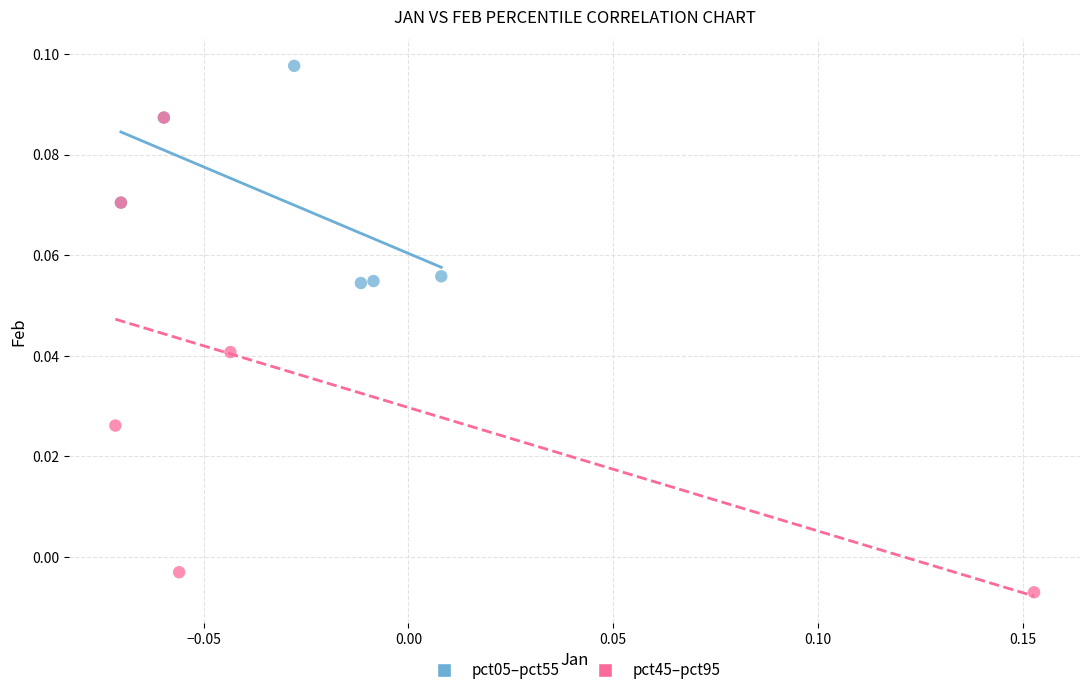

Which series reaches the maximum Y coordinate?

pct05–pct55